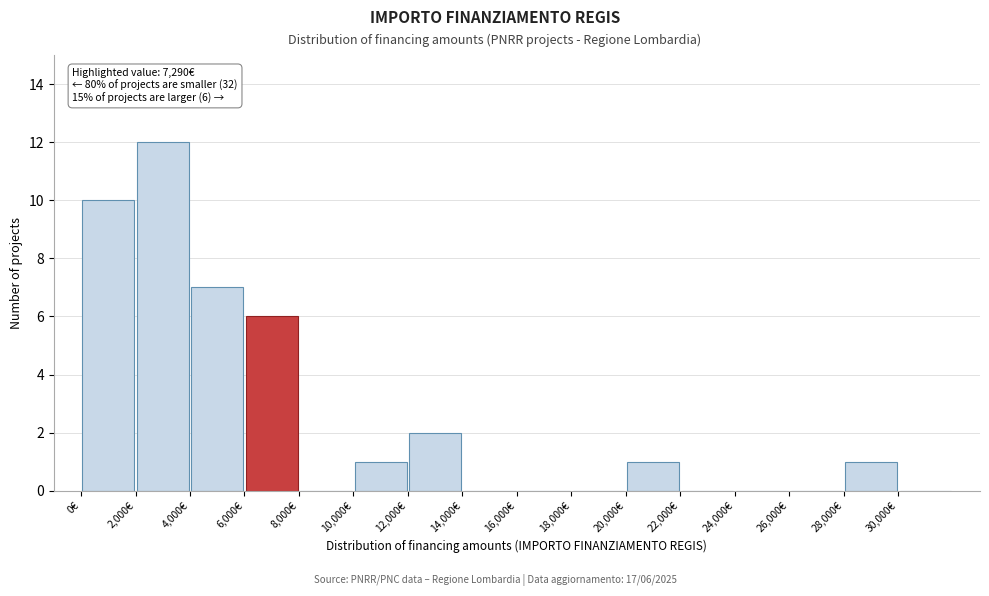

Which range on the x-axis has the tallest bar?

2000 to 4000